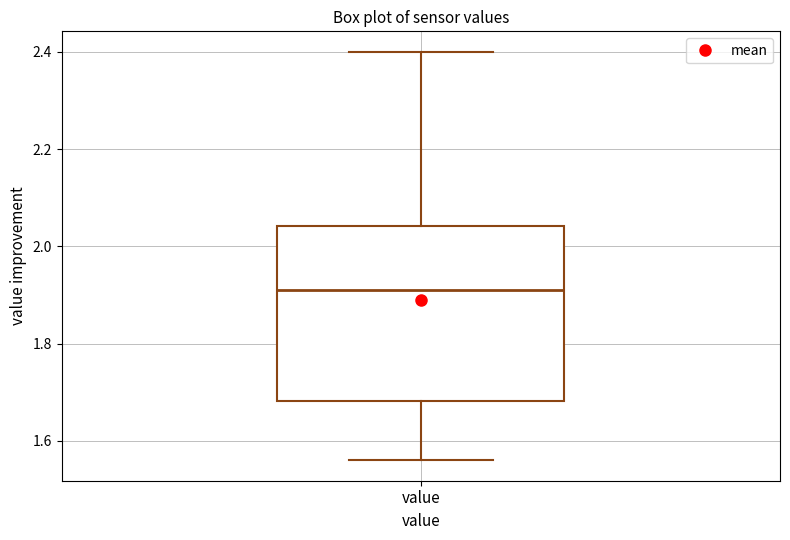

Transcribe this box plot: give where the median line is, the range the box spans, and where the two whiskers end, as read against the y-axis. The values are not printed on the chart, so give them approximately, as read against the axis.

median 1.92, box 1.68 to 2.04, whiskers 1.56 to 2.40